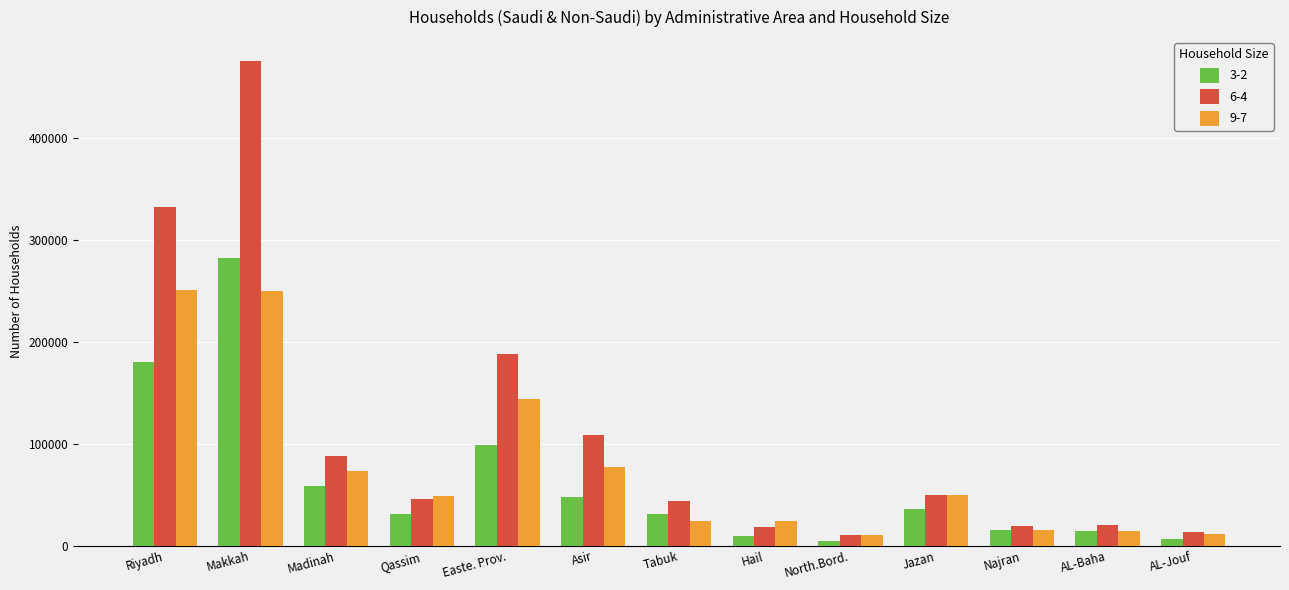

What is the difference between the second highest and minimum values in the 6-4 series?

322014